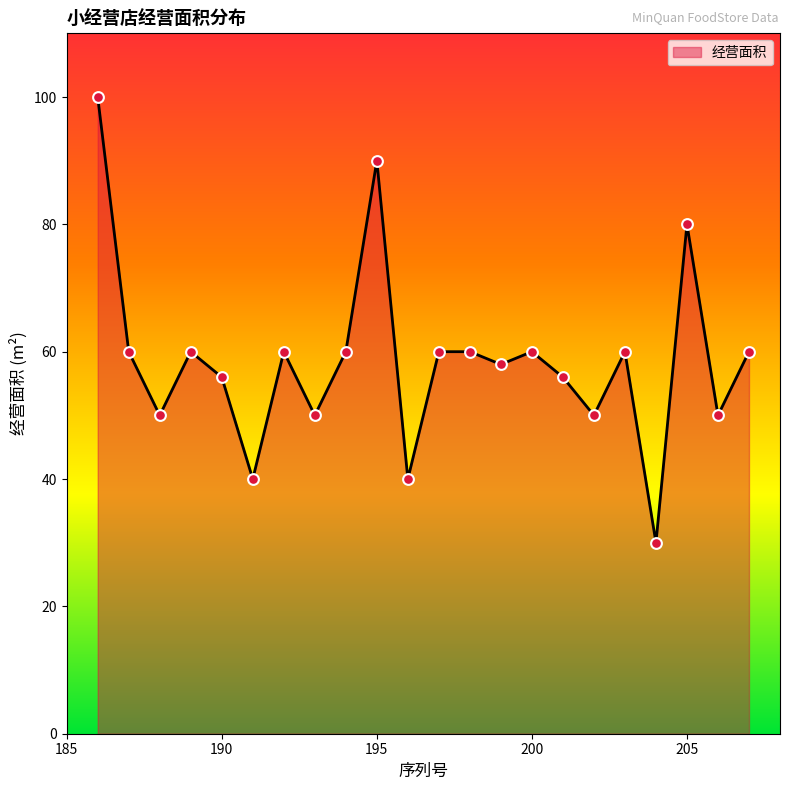

What is the difference between the maximum and minimum values?

70